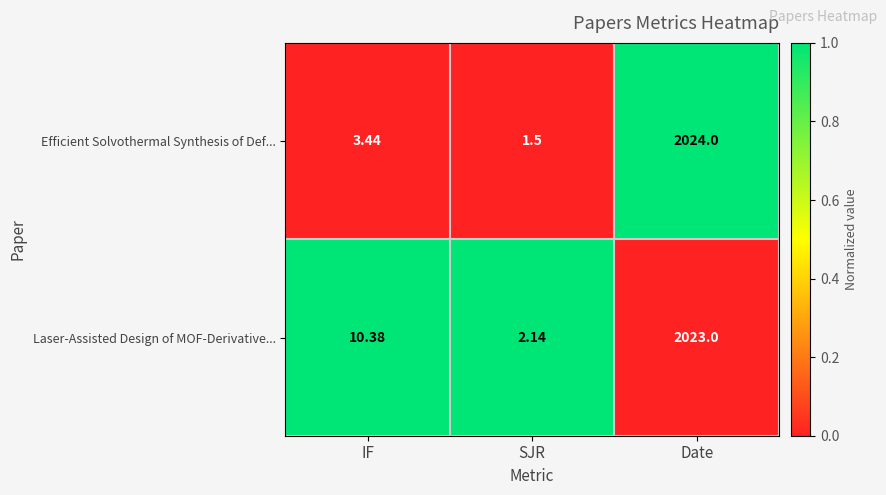

At which category is the sum across all series the highest?

Date